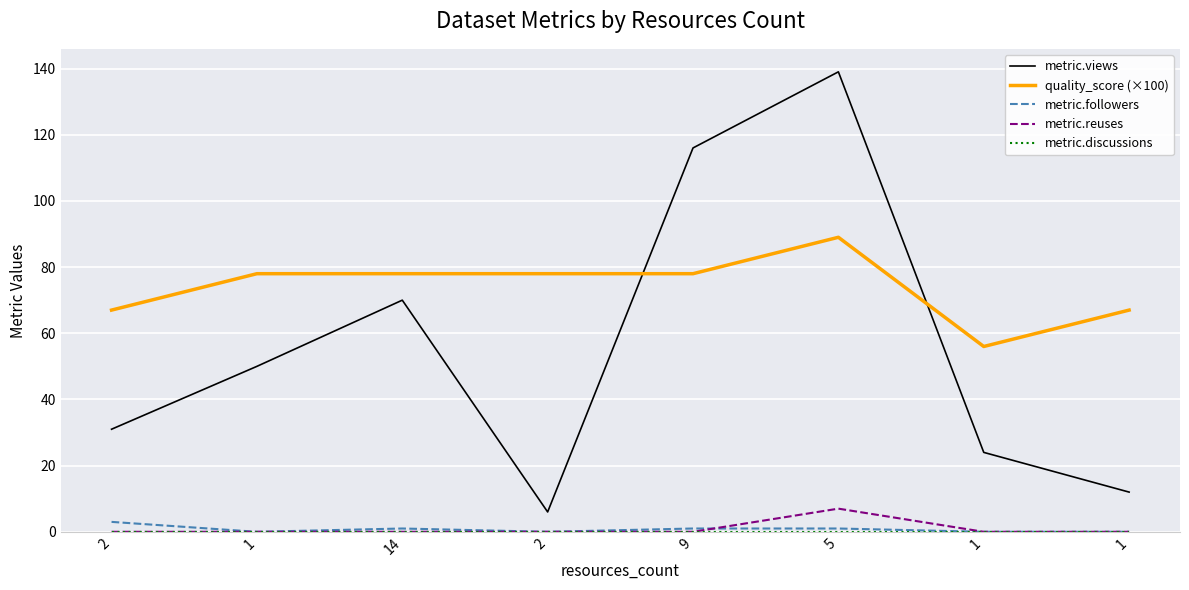

Reading right to left, what are all the values shown in this chart?

metric.views: 1=12.0	1=24.0	5=139.0	9=116.0	2=6.0	14=70.0	1=50.0	2=31.0
quality_score (×100): 1=67.0	1=56.0	5=89.0	9=78.0	2=78.0	14=78.0	1=78.0	2=67.0
metric.followers: 1=0.0	1=0.0	5=1.0	9=1.0	2=0.0	14=1.0	1=0.0	2=3.0
metric.reuses: 1=0.0	1=0.0	5=7.0	9=0.0	2=0.0	14=0.0	1=0.0	2=0.0
metric.discussions: 1=0.0	1=0.0	5=0.0	9=0.0	2=0.0	14=0.0	1=0.0	2=0.0